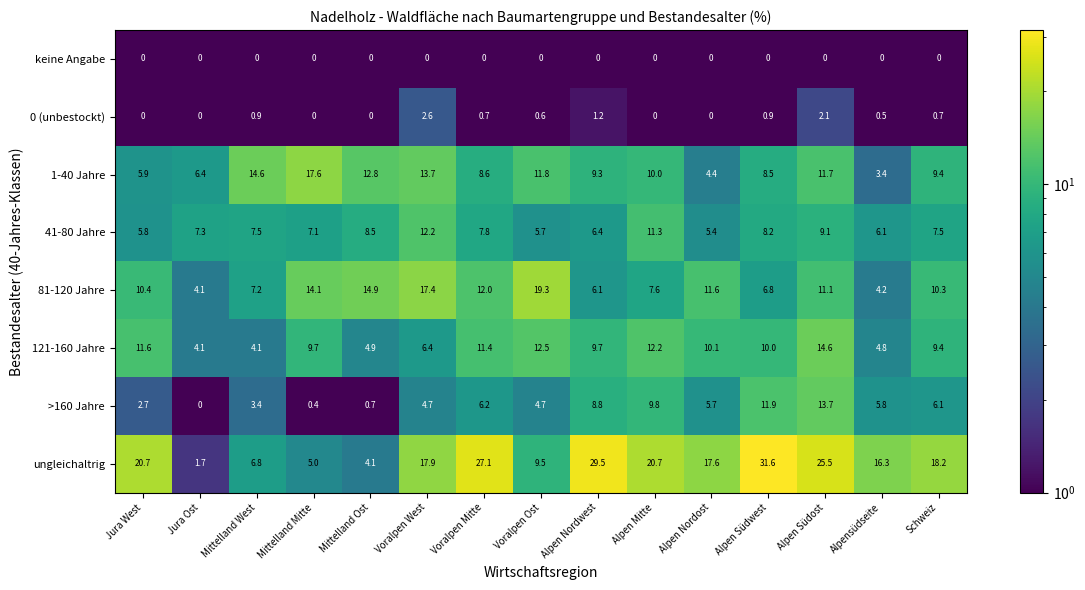

At how many categories does at least one series exceed 3?

15